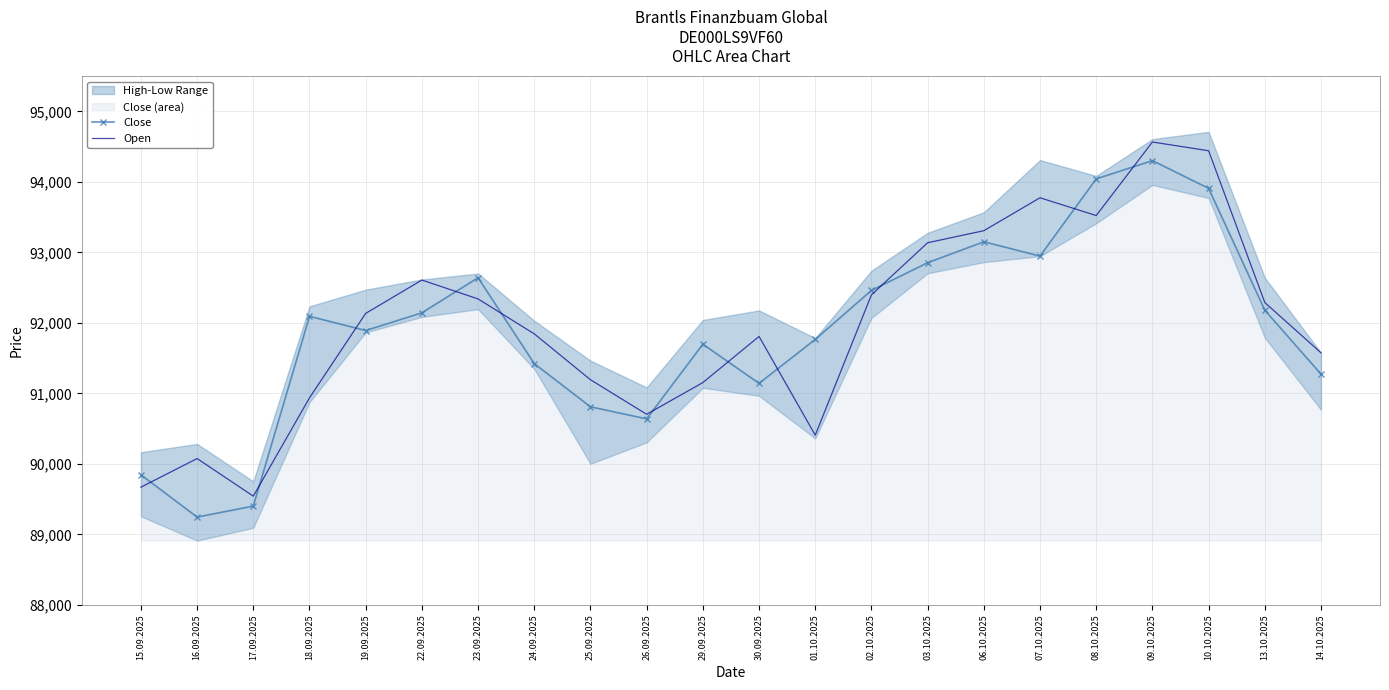

True or false: Open and Close cross at least once.

True